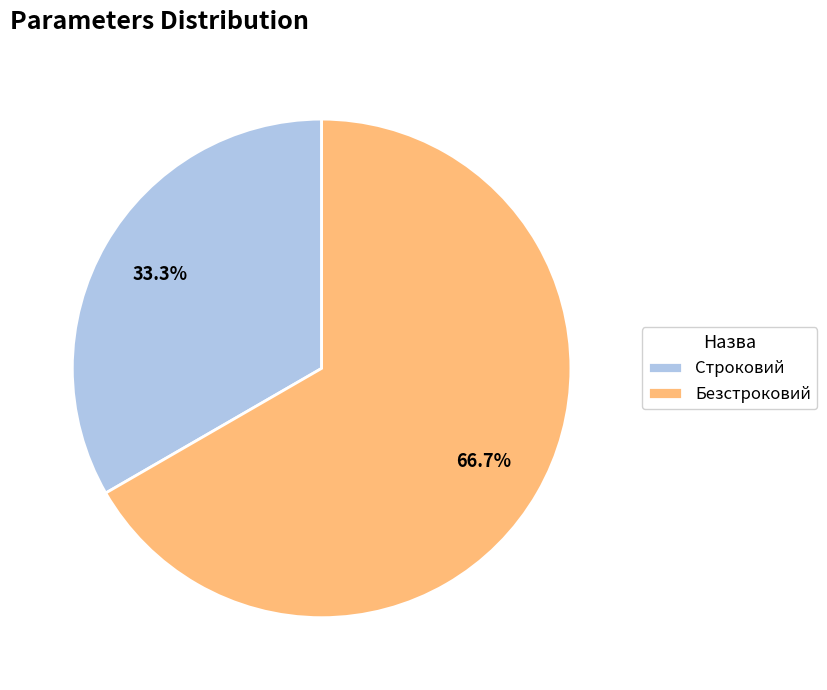

True or false: Строковий accounts for 33% of the total.

True